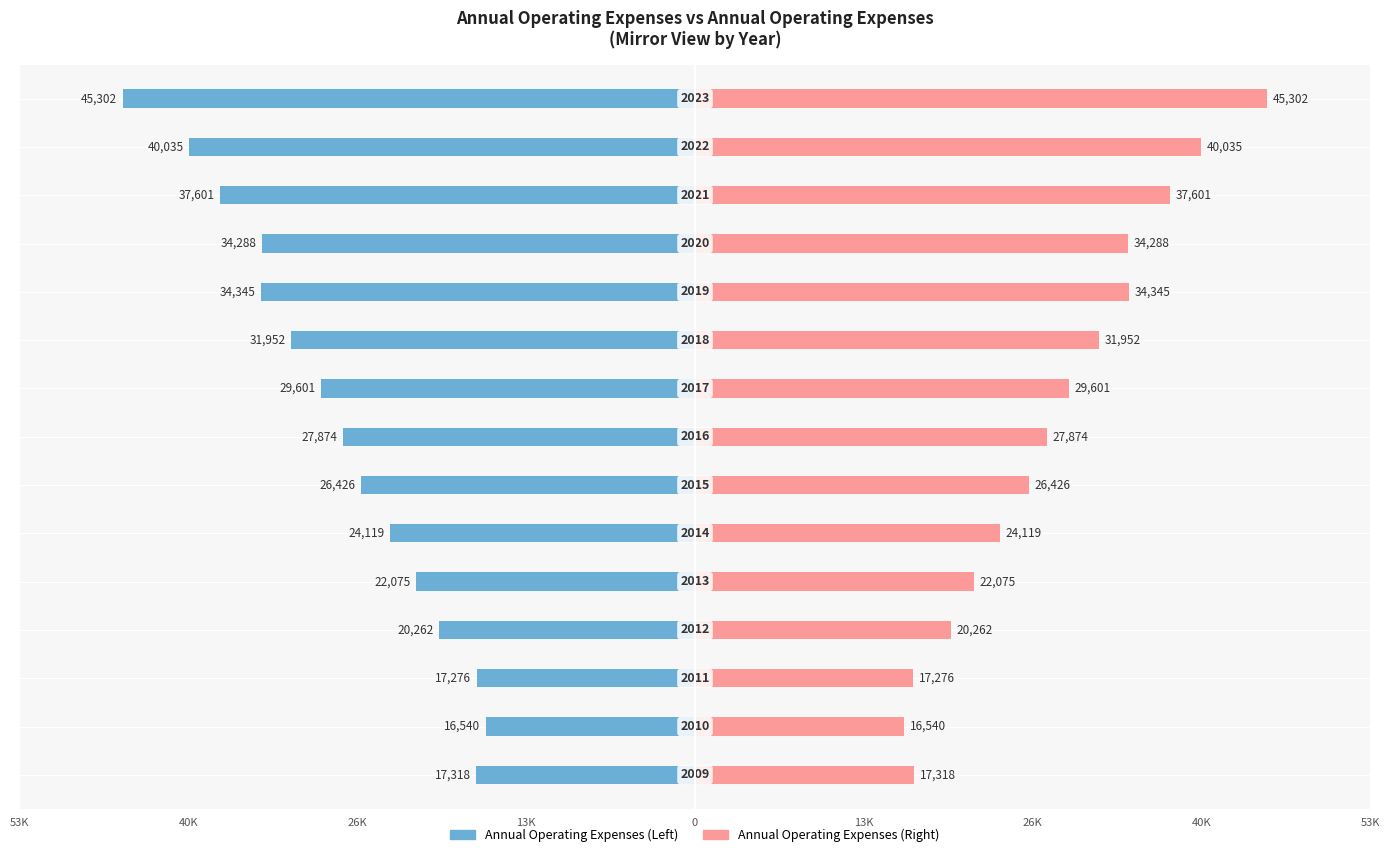

How many data points does each series have?

15